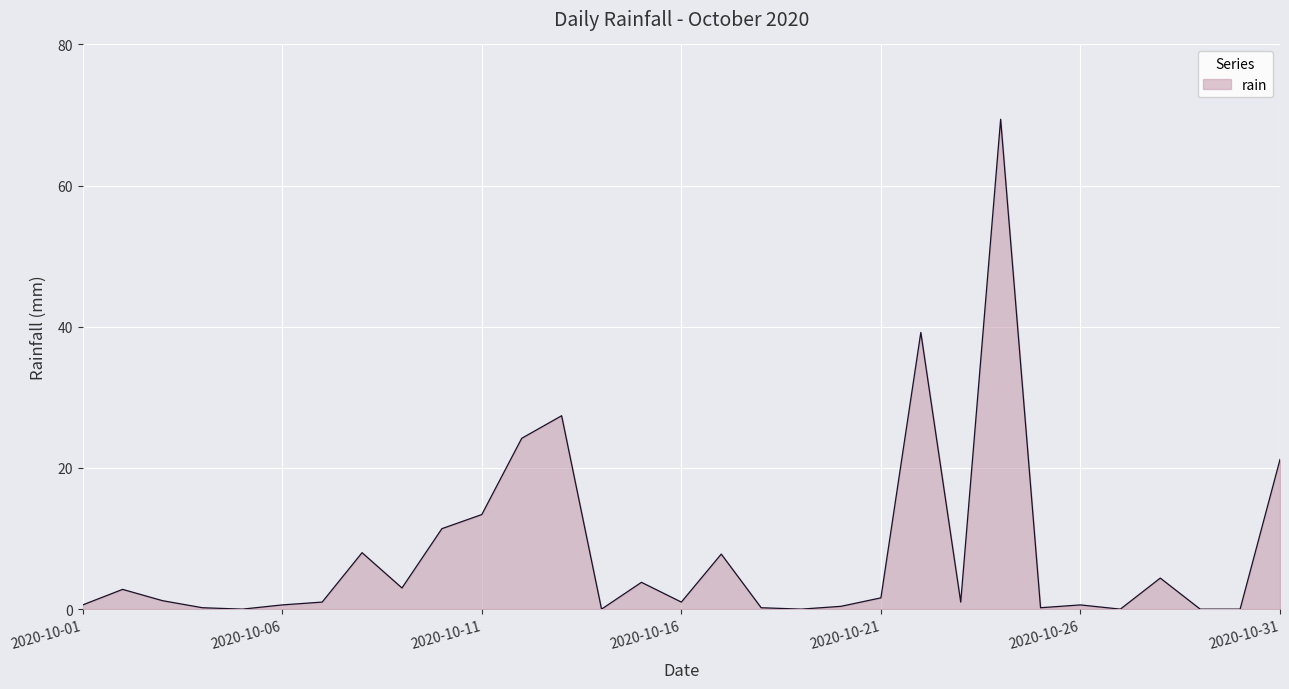

What is the maximum value shown in the chart?

69.4